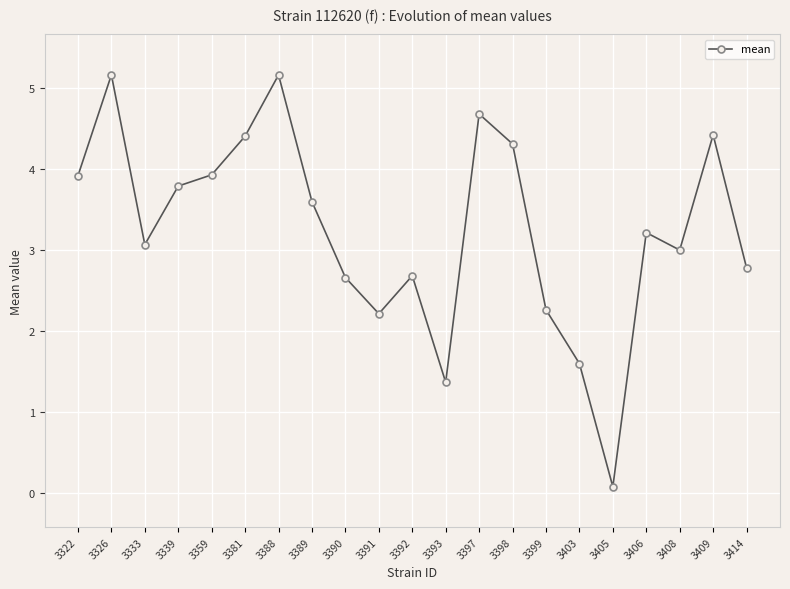

True or false: the data has more than 1 interior local peaks.

True